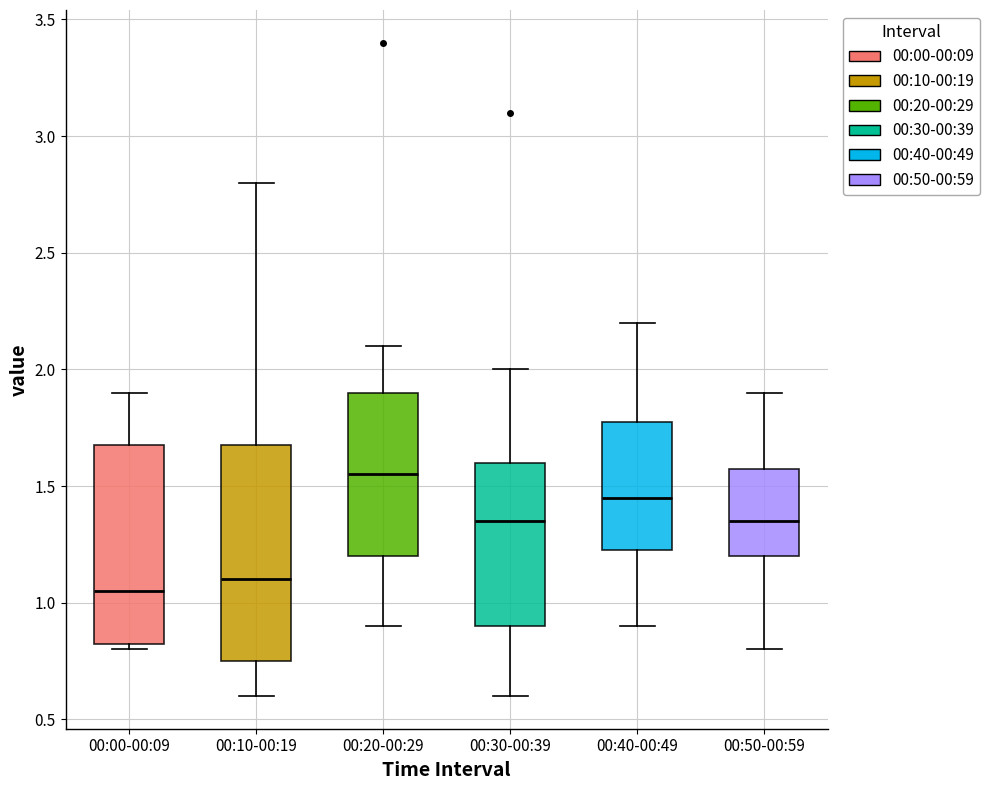

Reading left to right, transcribe this box plot: for each box, give where its median line is, the range the box spans, and where its two whiskers end, as read against the y-axis. The values are not printed on the chart, so give them approximately, as read against the axis.

00:00-00:09: median 1.05, box 0.85 to 1.70, whiskers 0.80 to 1.90
00:10-00:19: median 1.10, box 0.75 to 1.70, whiskers 0.60 to 2.80
00:20-00:29: median 1.55, box 1.20 to 1.90, whiskers 0.90 to 2.10
00:30-00:39: median 1.35, box 0.90 to 1.60, whiskers 0.60 to 2.00
00:40-00:49: median 1.45, box 1.25 to 1.80, whiskers 0.90 to 2.20
00:50-00:59: median 1.35, box 1.20 to 1.60, whiskers 0.80 to 1.90